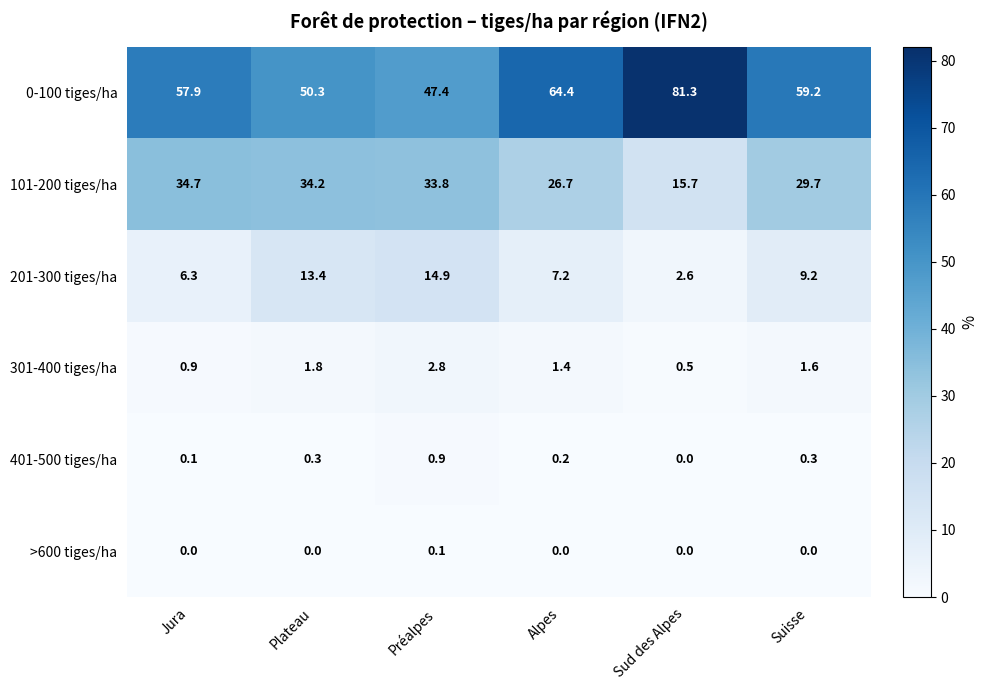

What is the spread (max minus min) of values at Suisse?

59.2